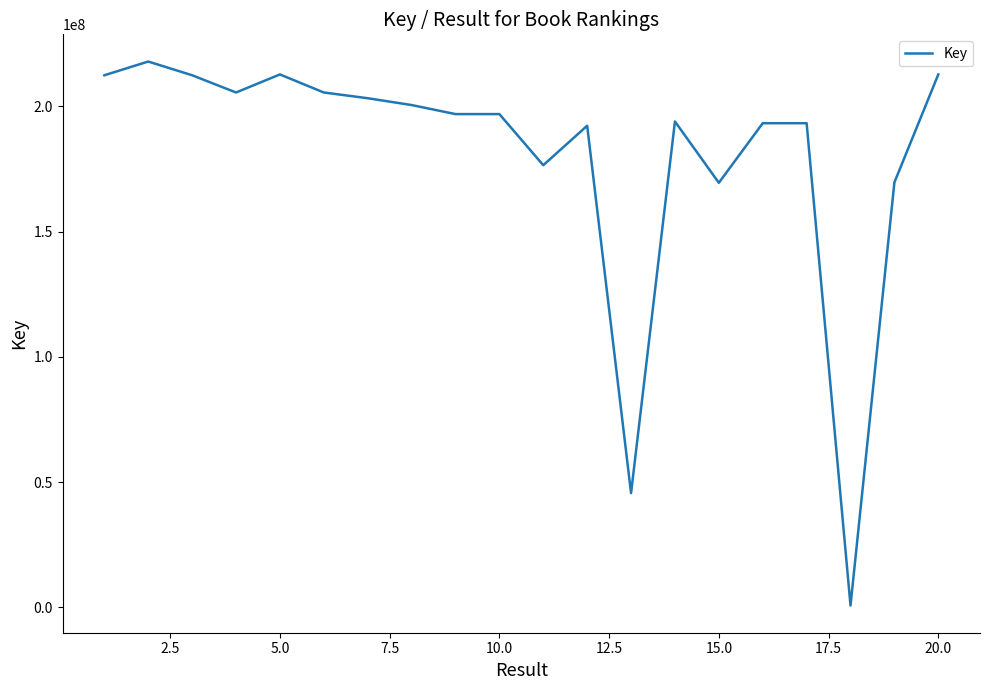

What is the maximum value shown in the chart?

217946034